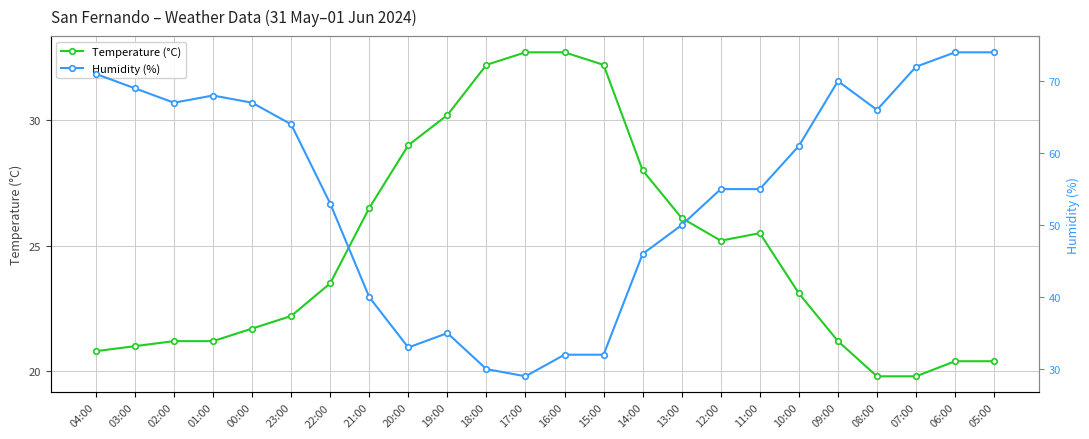

What position from the left is 10:00?

19